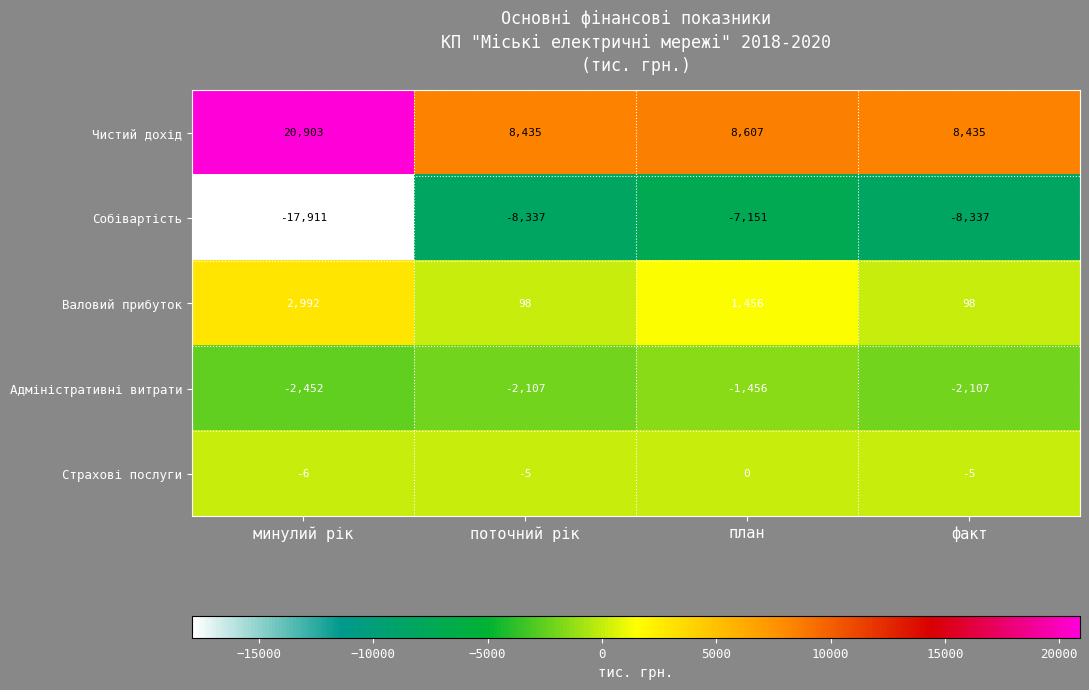

What is the difference between the highest and lowest values at поточний рік?

16772